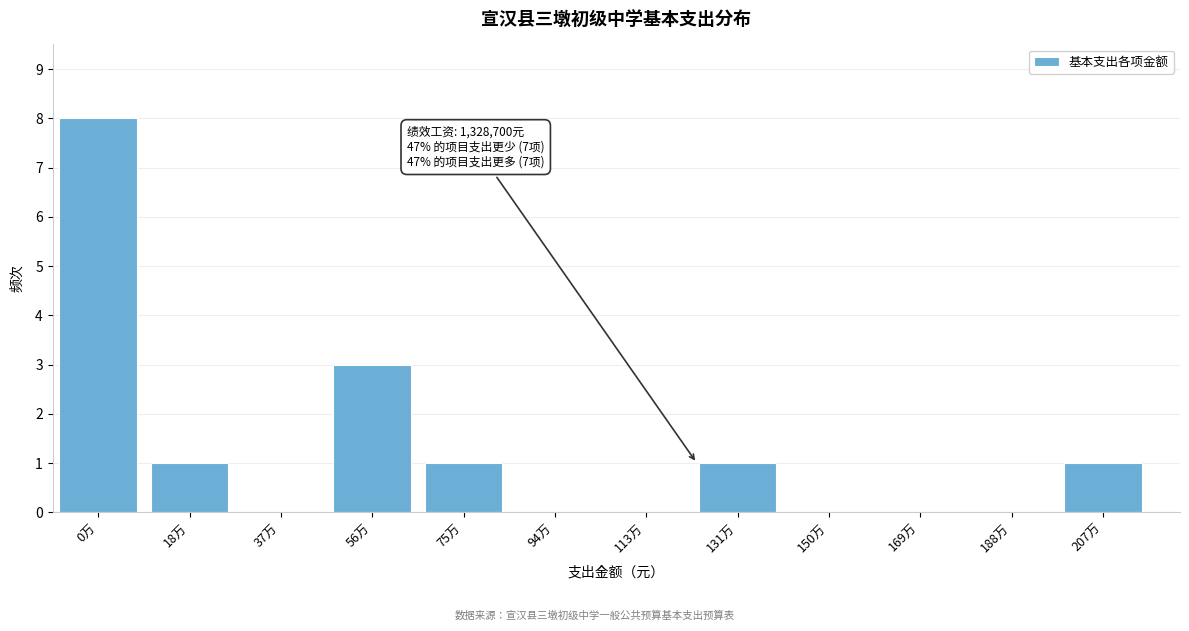

Reading left to right, extract all data points from this chart.

0万=8	18万=1	37万=0	56万=3	75万=1	94万=0	113万=0	131万=1	150万=0	169万=0	188万=0	207万=1